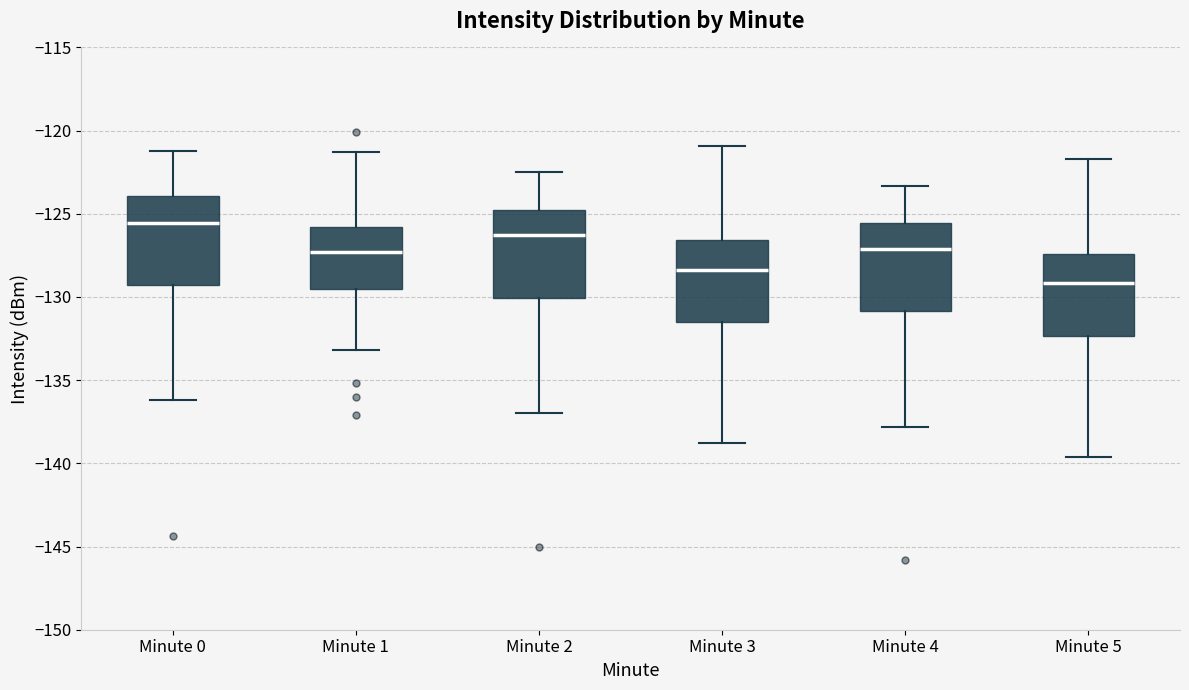

Which box's median line is the lowest?

Minute 5